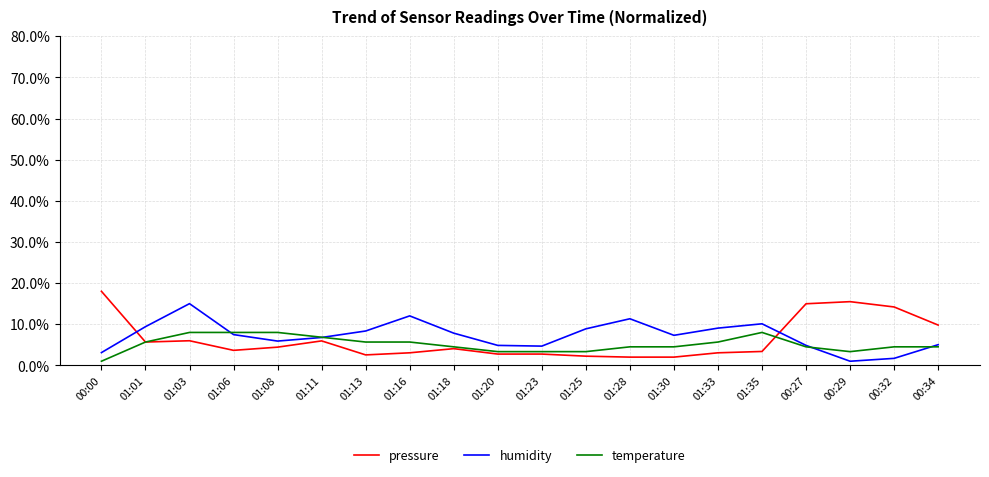

Is the value of pressure at 01:16 greater than the value of temperature at 01:33?

No